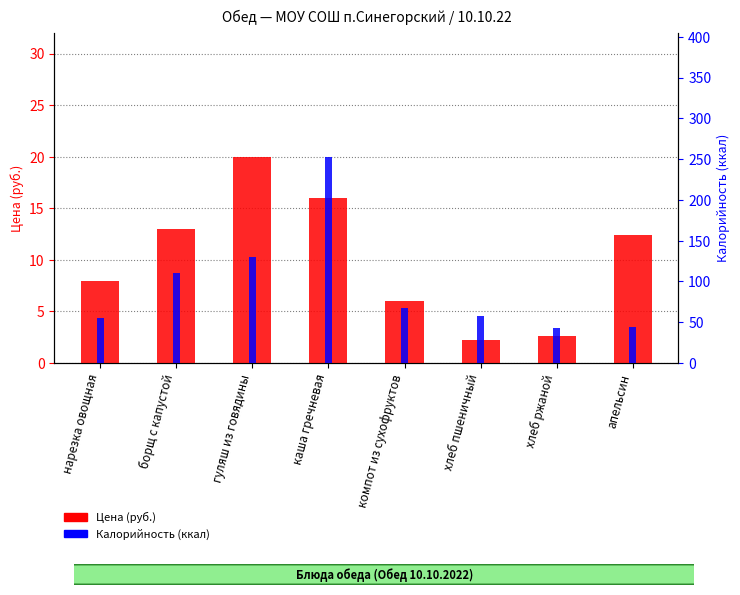

What is the sum of all Цена values?

80.2